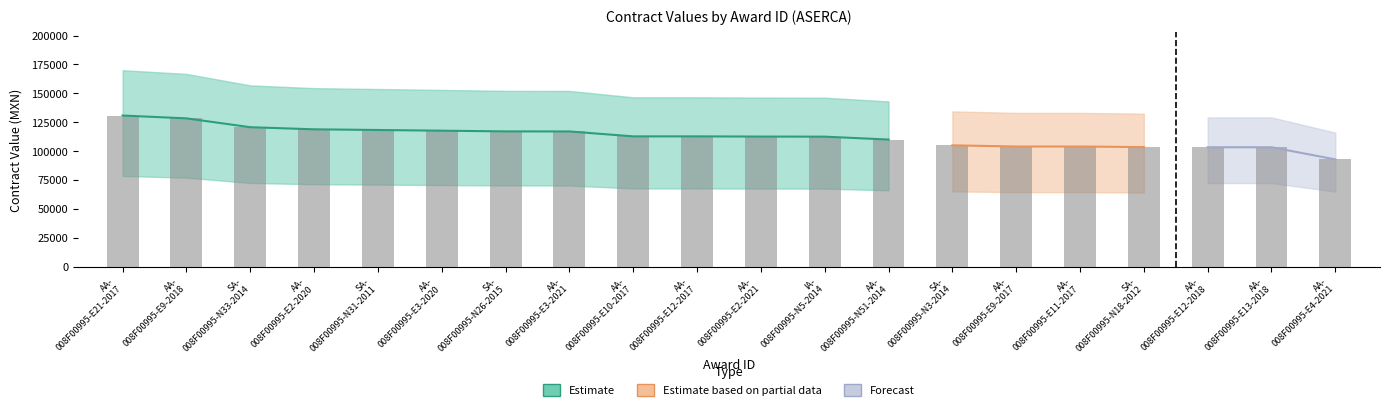

What is the label of the 9th bar from the right?

IA- 008F00995-N5-2014